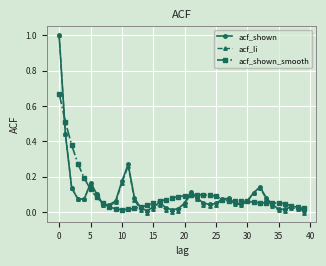

Which series has the largest range (max minus min)?

acf_li